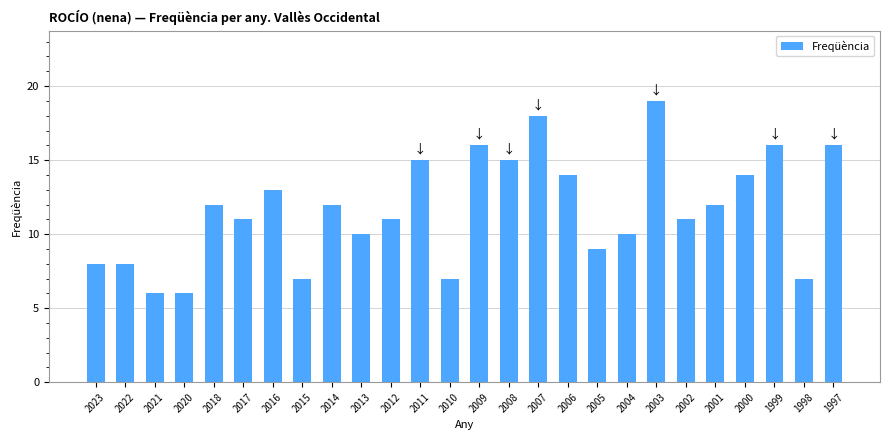

Reading left to right, transcribe all the data shown in this chart.

2023=8	2022=8	2021=6	2020=6	2018=12	2017=11	2016=13	2015=7	2014=12	2013=10	2012=11	2011=15	2010=7	2009=16	2008=15	2007=18	2006=14	2005=9	2004=10	2003=19	2002=11	2001=12	2000=14	1999=16	1998=7	1997=16